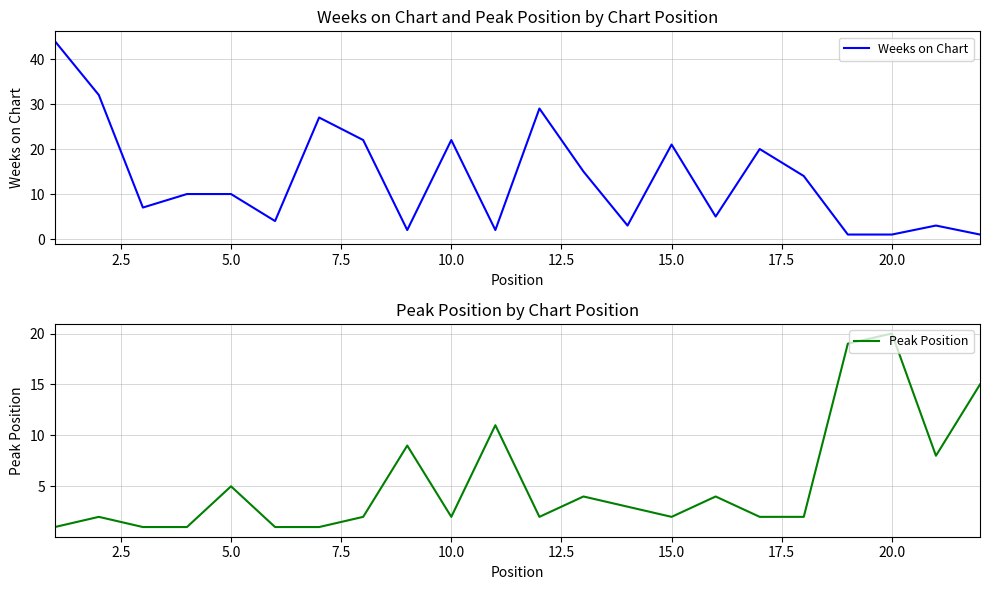

The value of Weeks on Chart at 5.0 is 18. True or false?

False